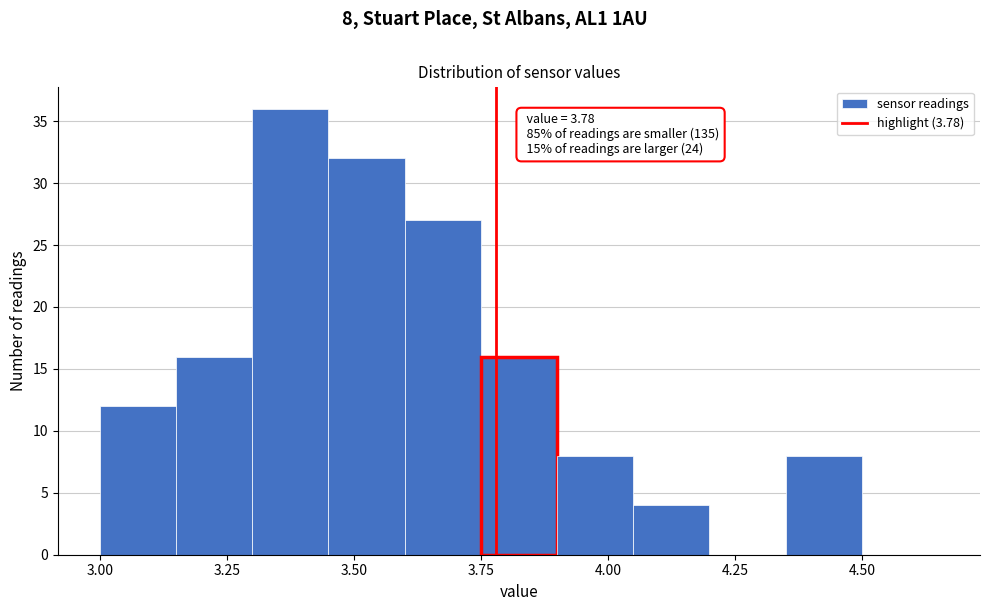

Read against the x-axis, roughly where is the centre of the tallest bar?

3.40